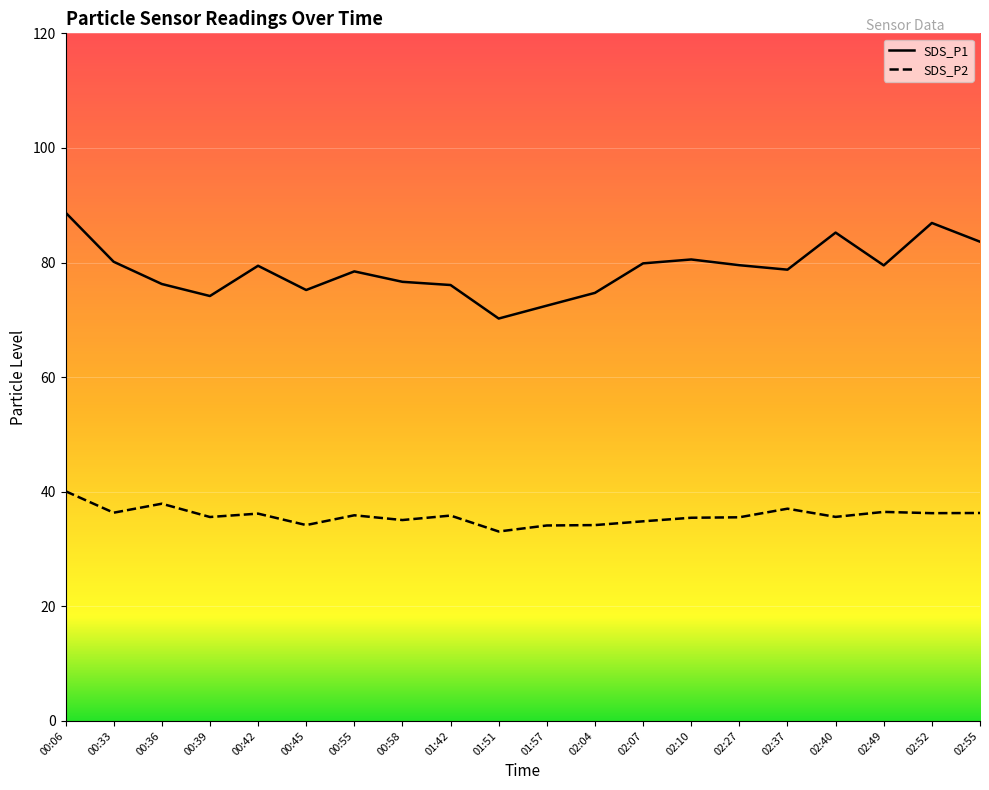

What is the label of the 16th point from the left?

02:37